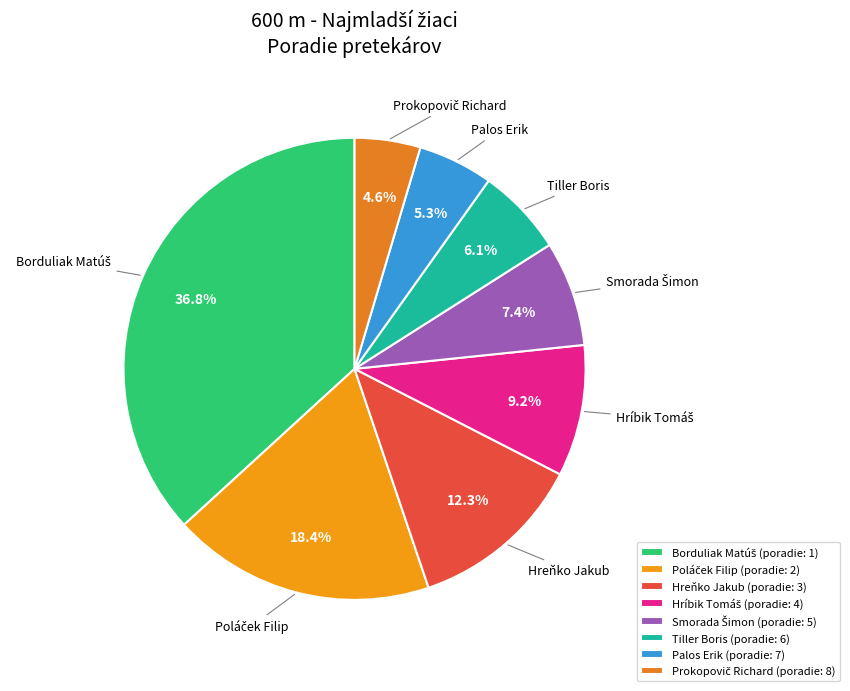

How many segments does this pie chart have?

8